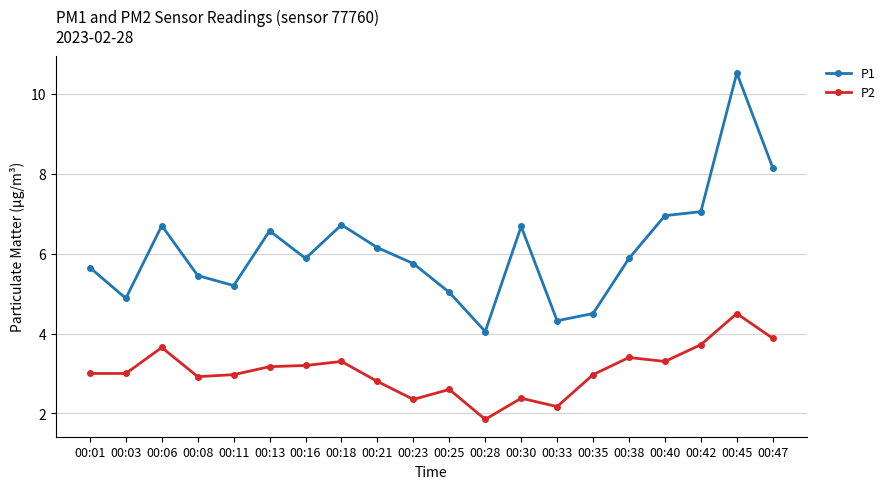

How many distinct data groups are displayed?

2